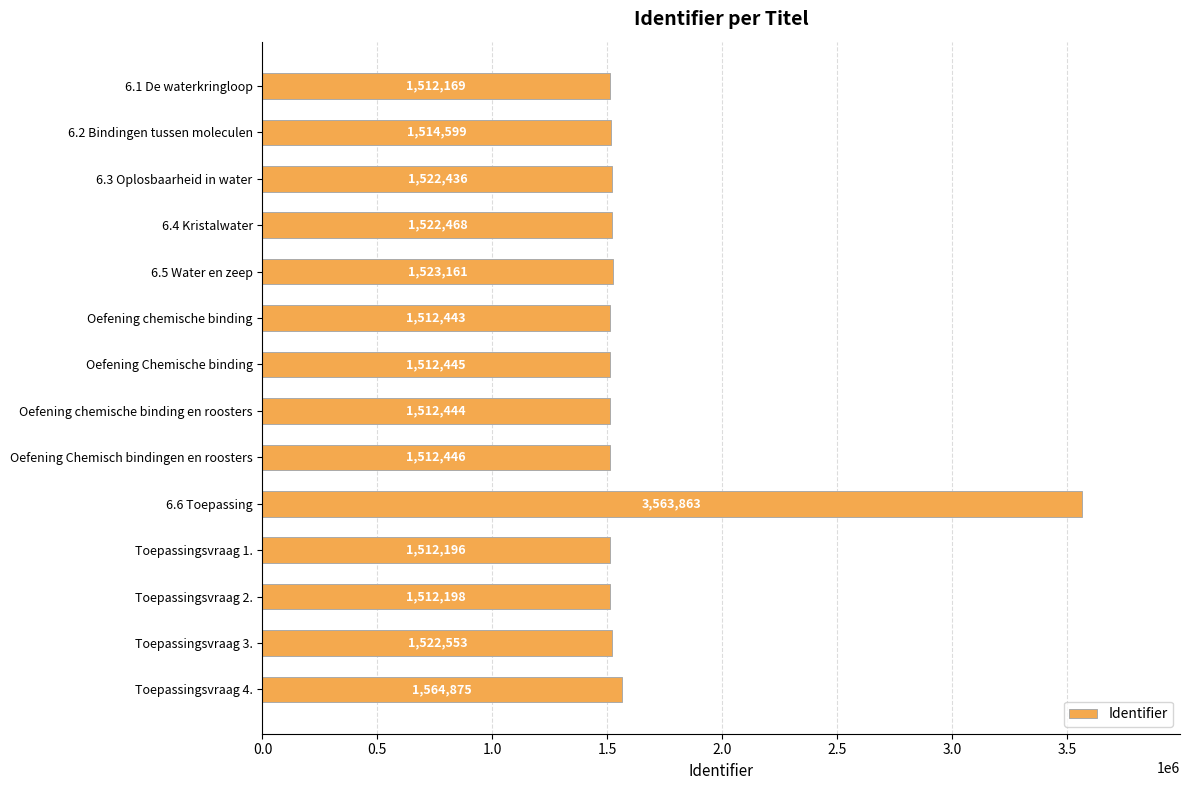

True or false: the data shows 2399048 at 6.3 Oplosbaarheid in water.

False